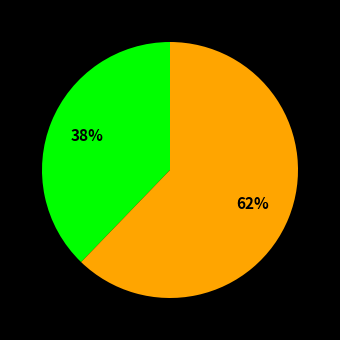

To the nearest percent, what is the average slice percentage?

50%